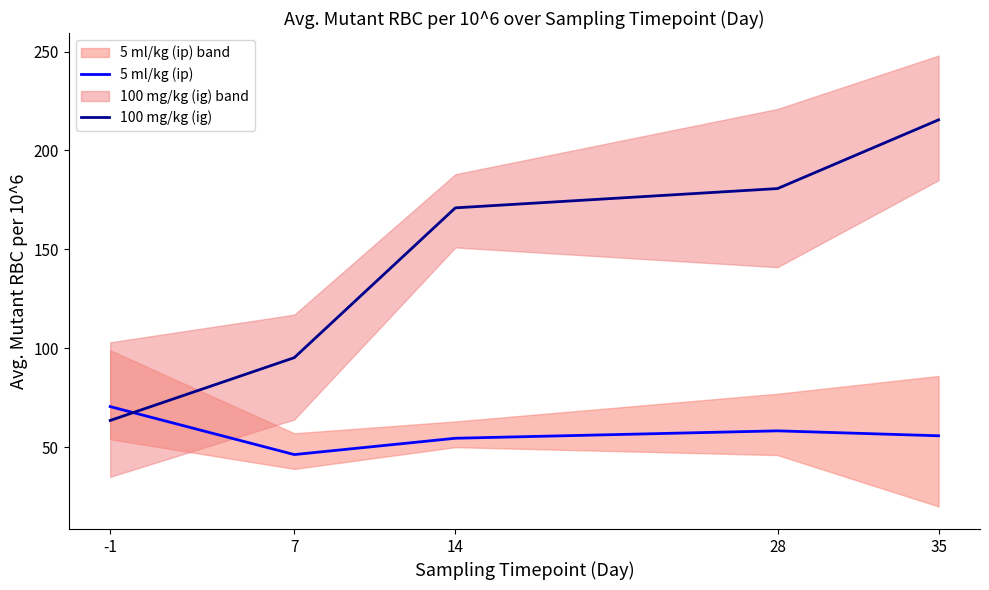

Is the value of 5 ml/kg (ip) at 35 greater than the value of 100 mg/kg (ig) at 35?

No